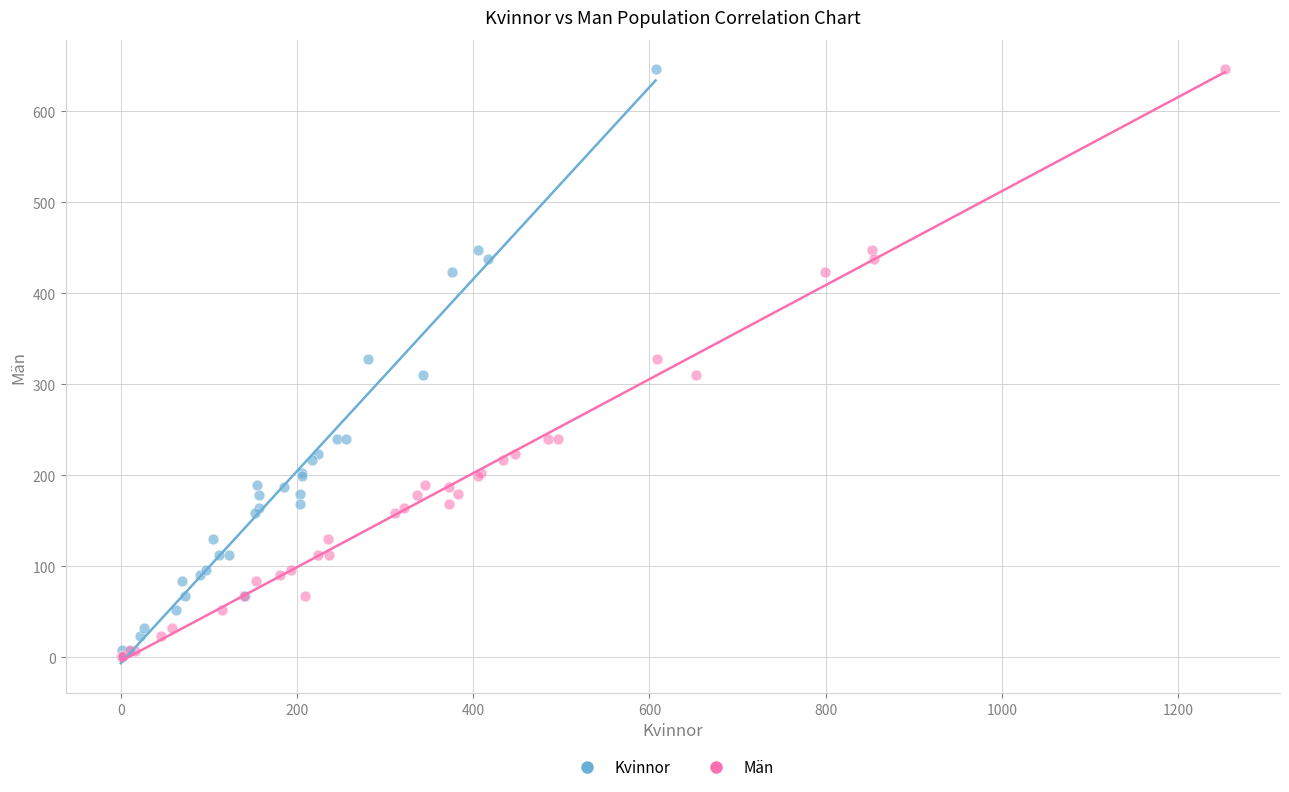

What are all the series names shown in the legend?

Kvinnor, Män